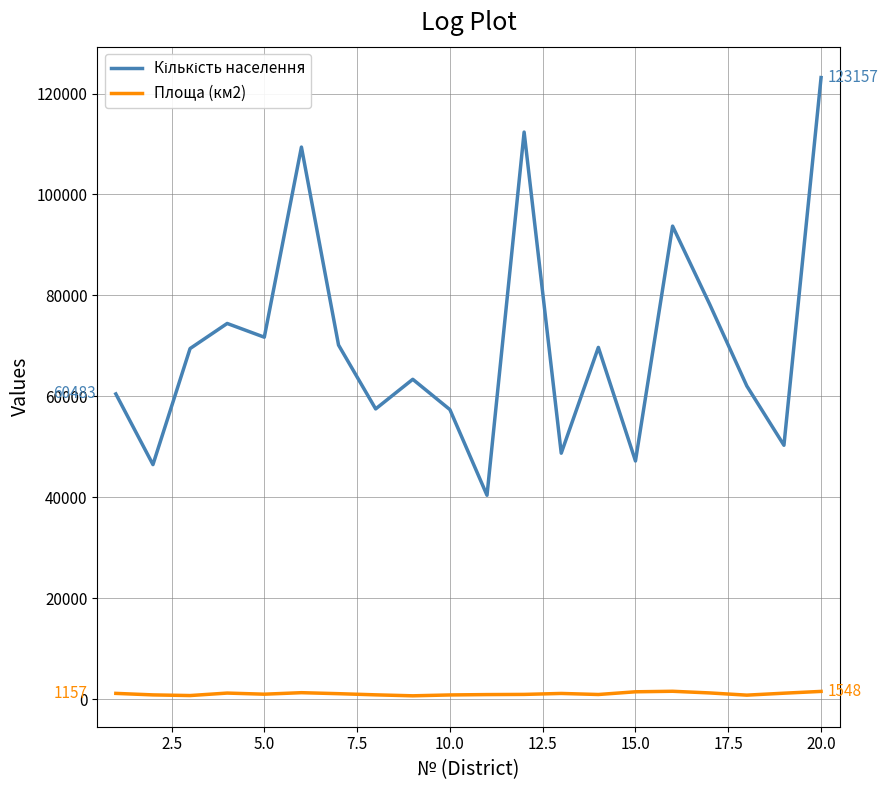

What is the maximum value shown in the chart?

123157